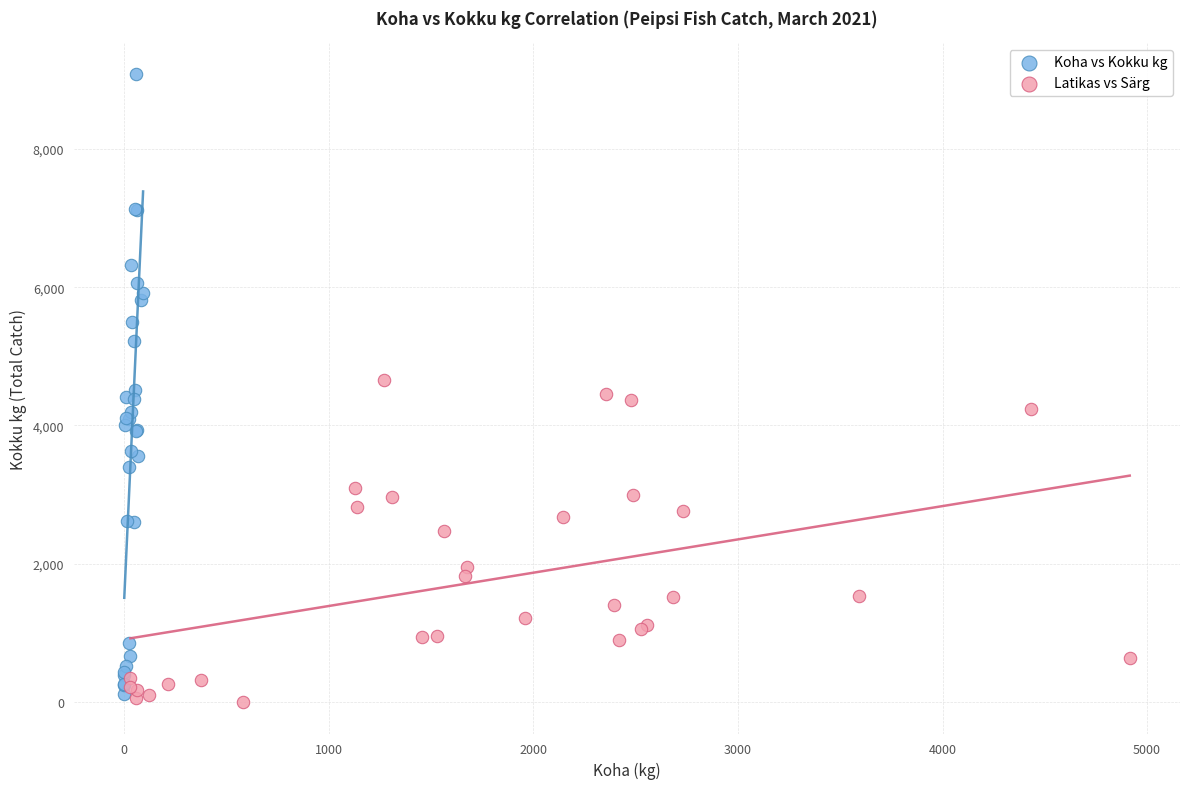

What are all the series names shown in the legend?

Koha vs Kokku kg, Latikas vs Särg